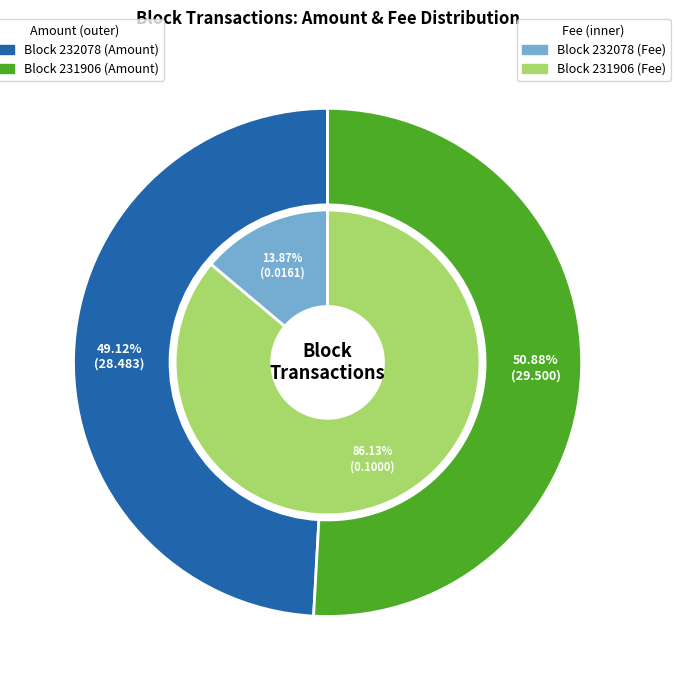

Is there any slice that represents more than half of the pie?

Yes